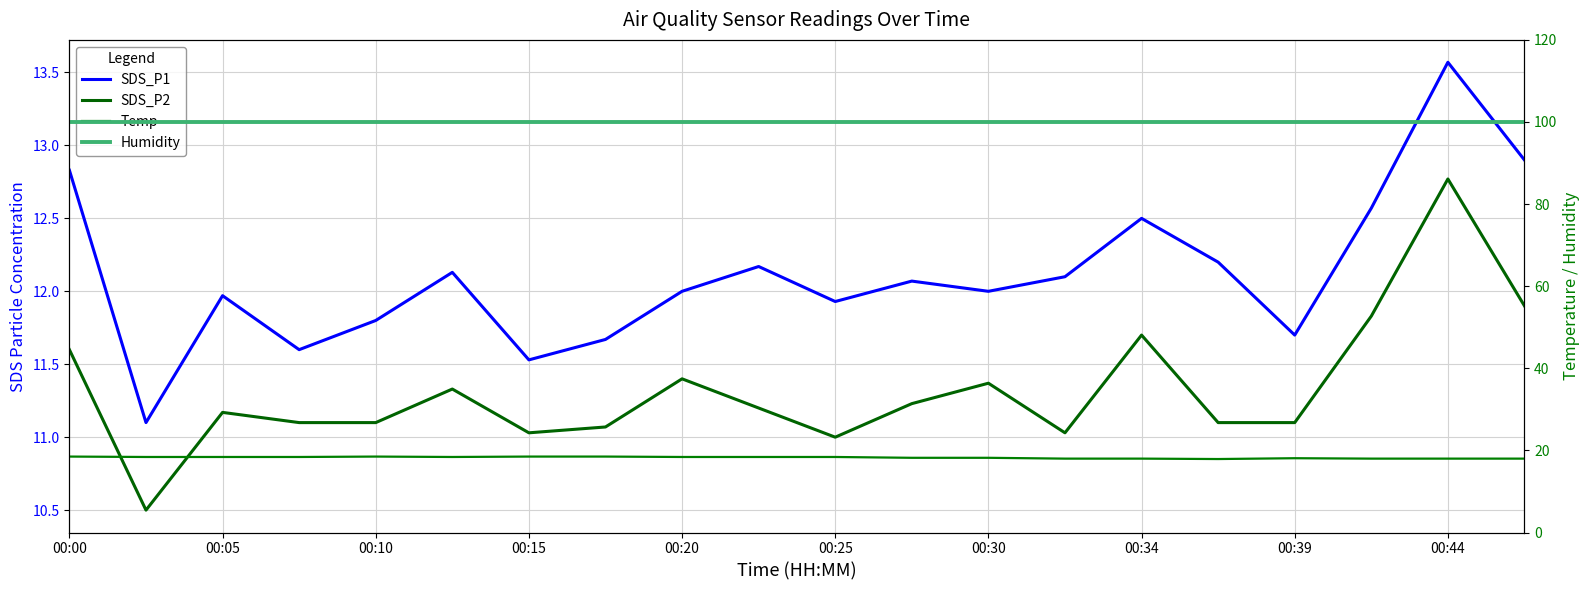

How many lines are shown in the chart?

4